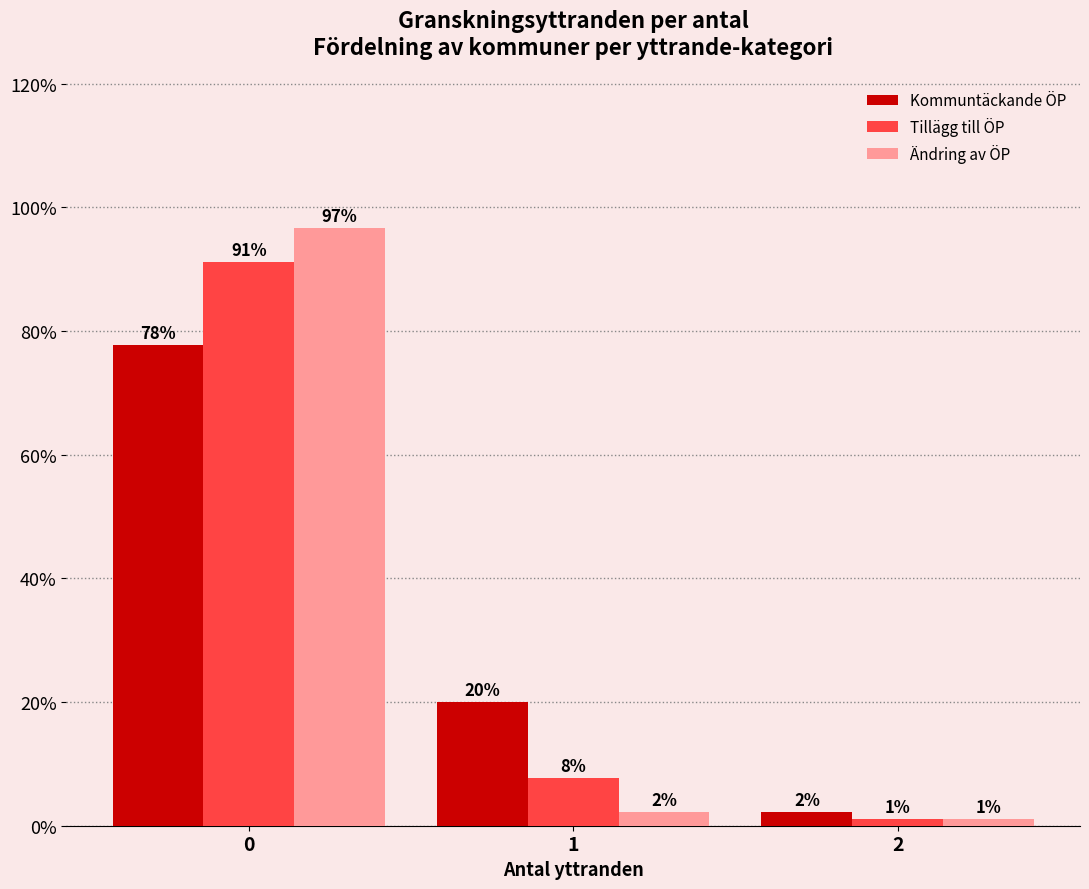

What is the minimum value shown in the chart?

1.1